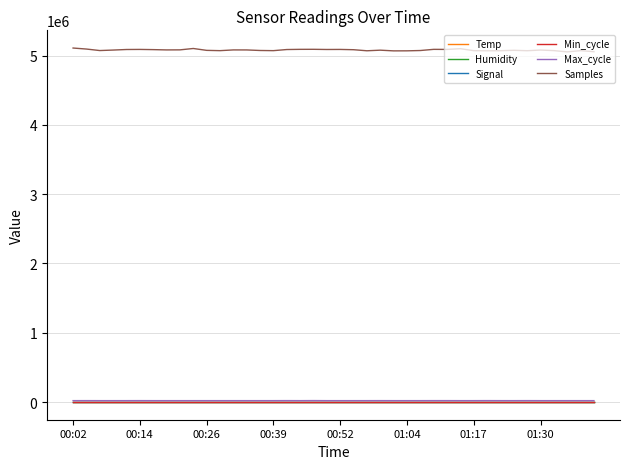

True or false: Max_cycle has more than 0 interior local peaks.

True